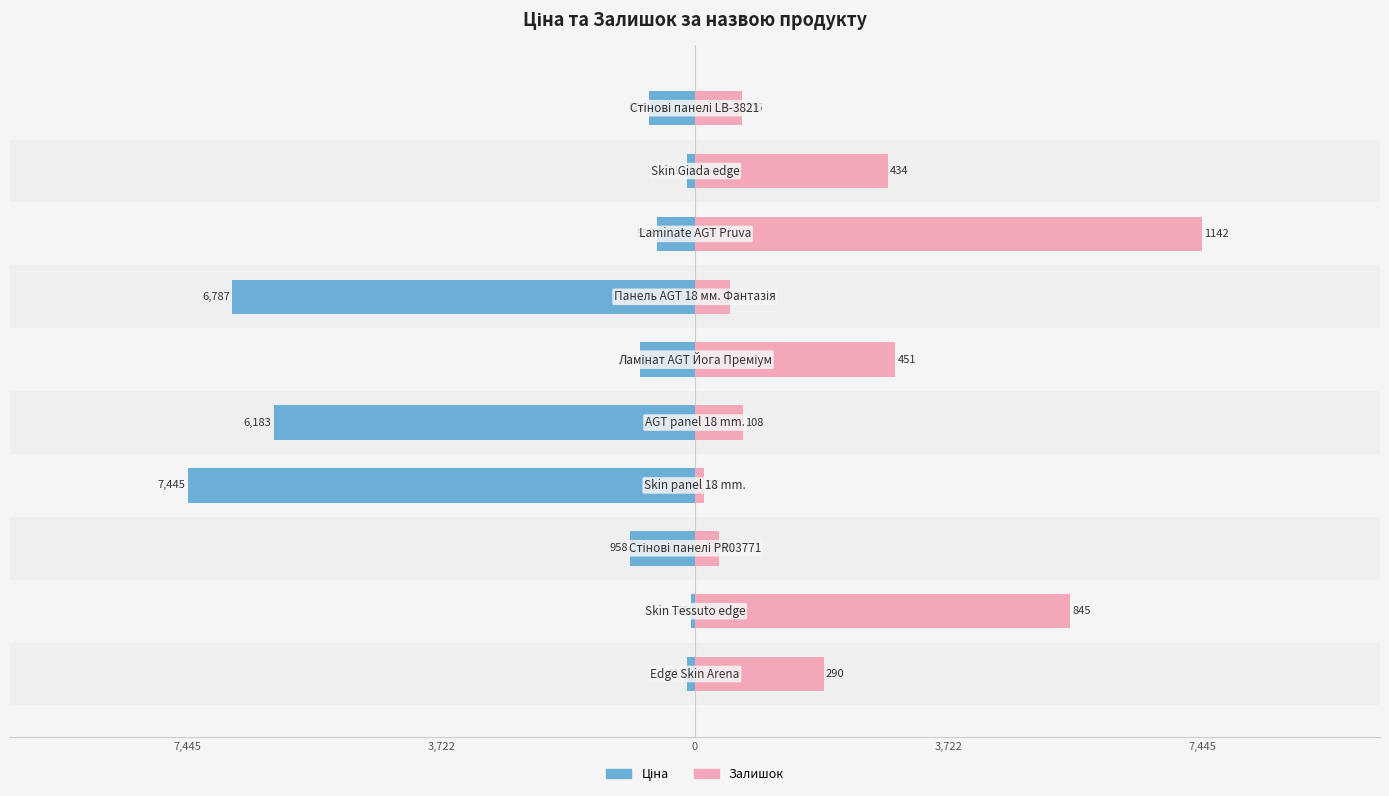

How many bars are there in each group?

2